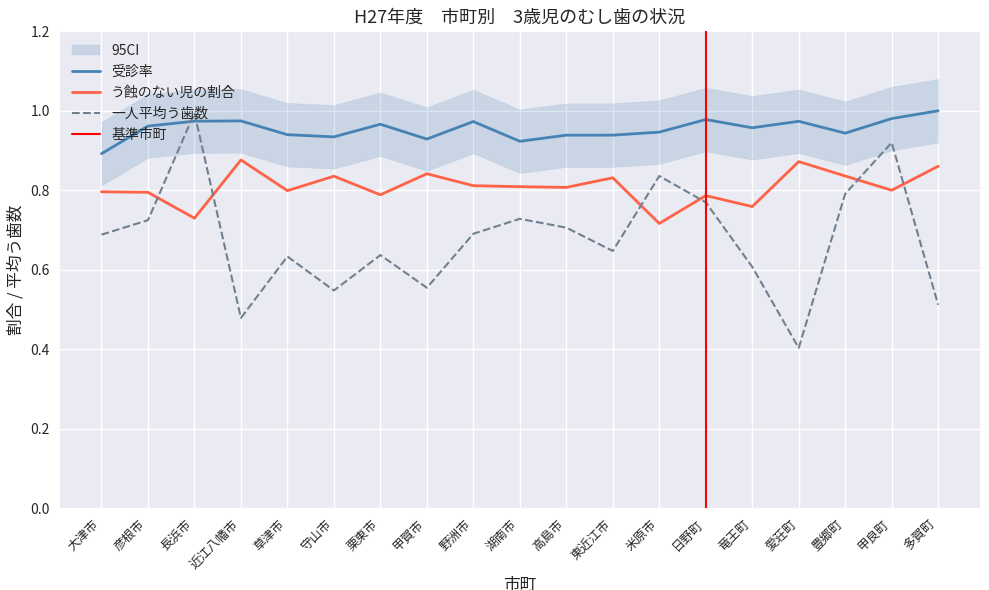

How many categories are shown in the chart?

19